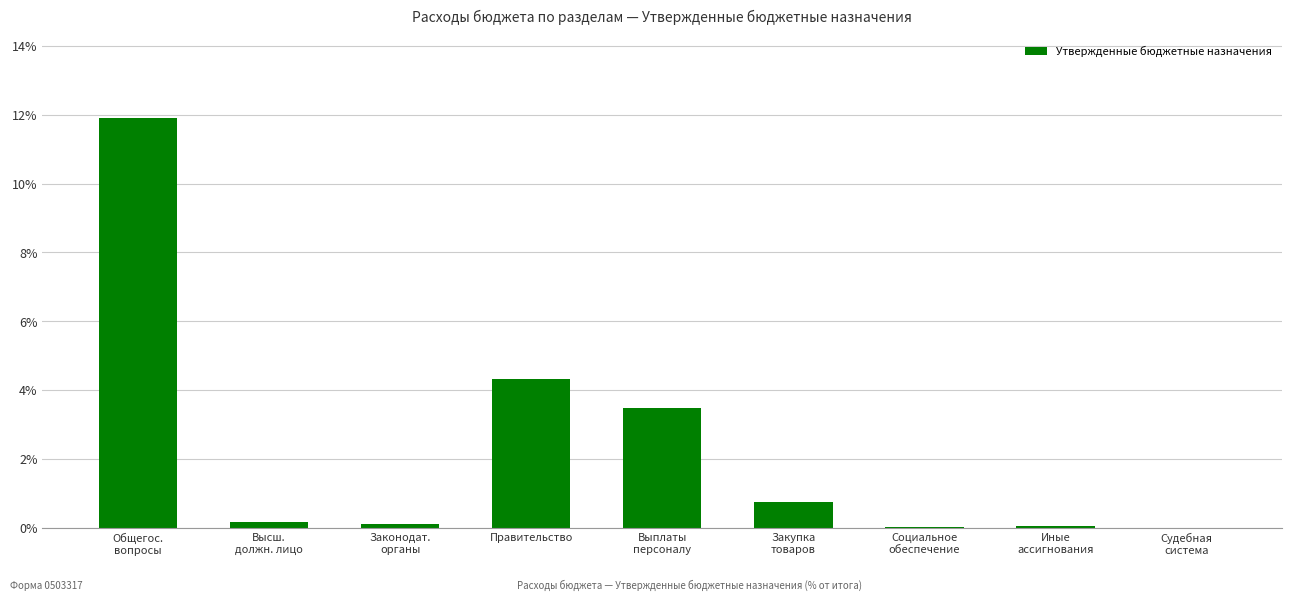

True or false: the data shows 4.3 at Правительство.

True